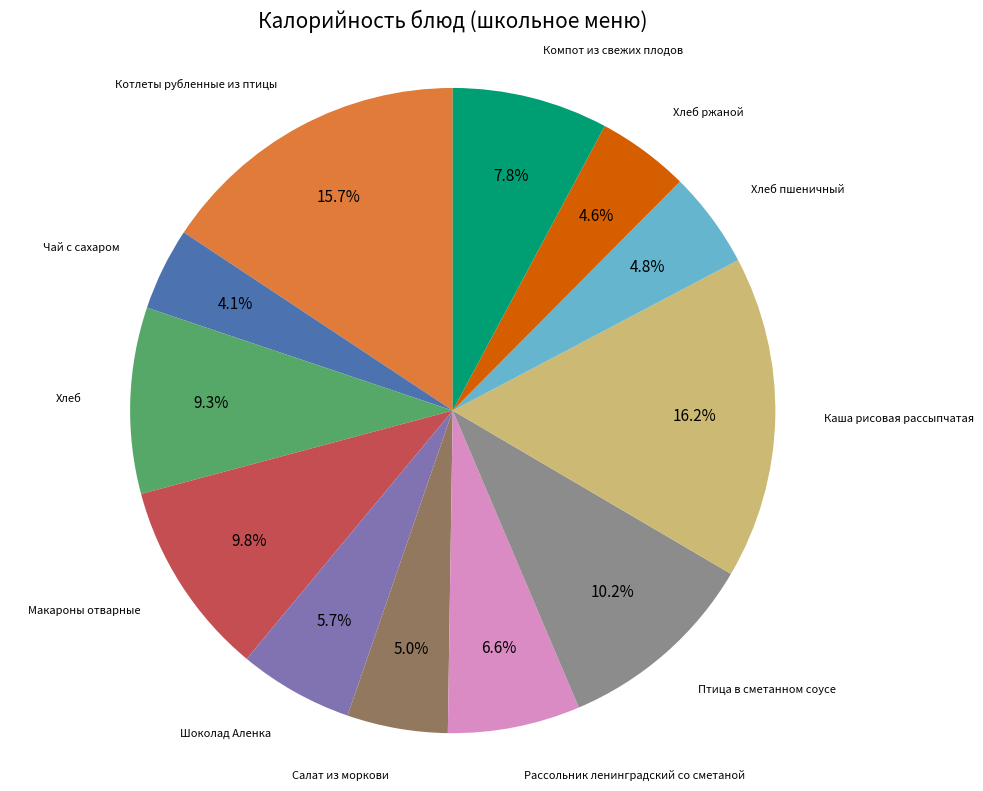

Is there any slice that represents more than half of the pie?

No